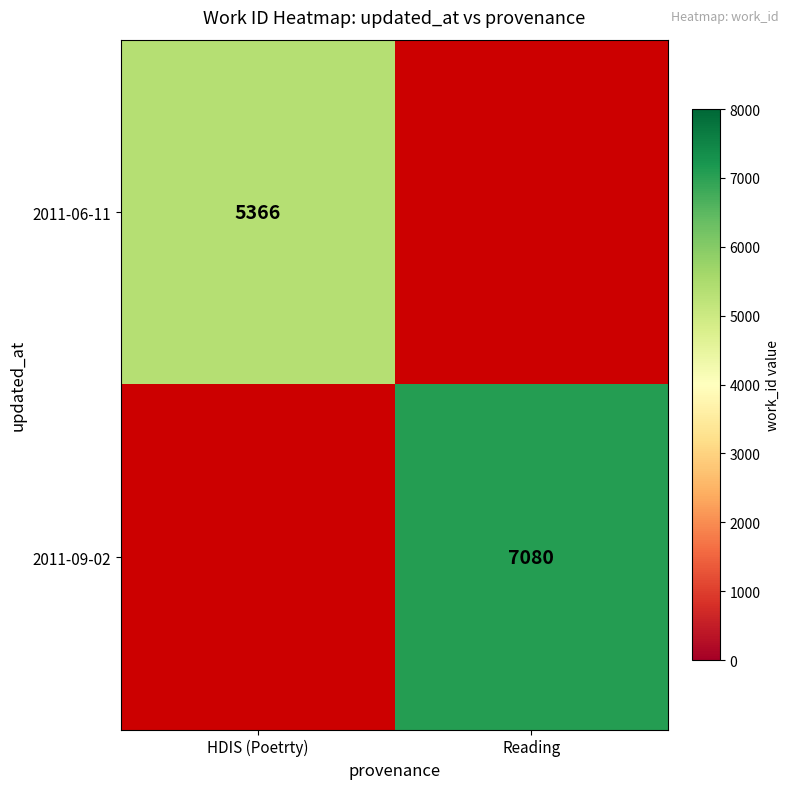

The 2011-06-11 series shows 8226 at HDIS (Poetrty). True or false?

False